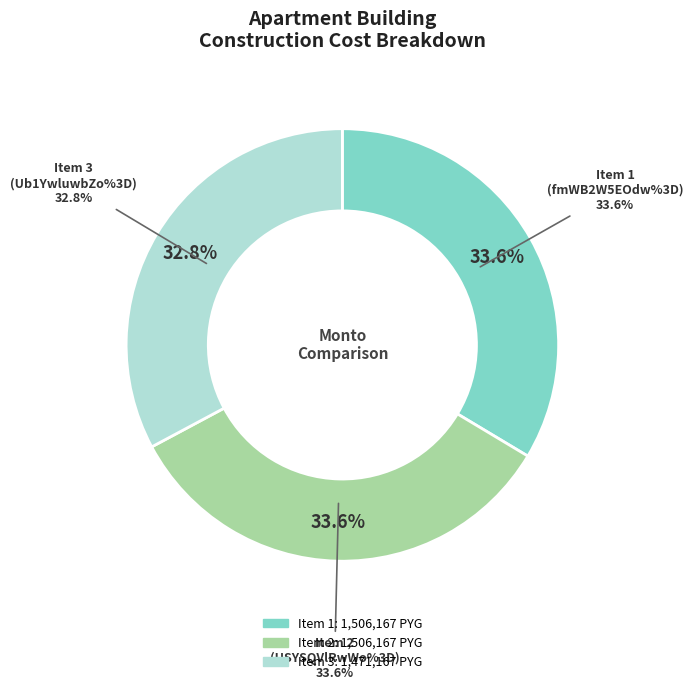

True or false: Ub1YwluwbZo%3D accounts for 26% of the total.

False